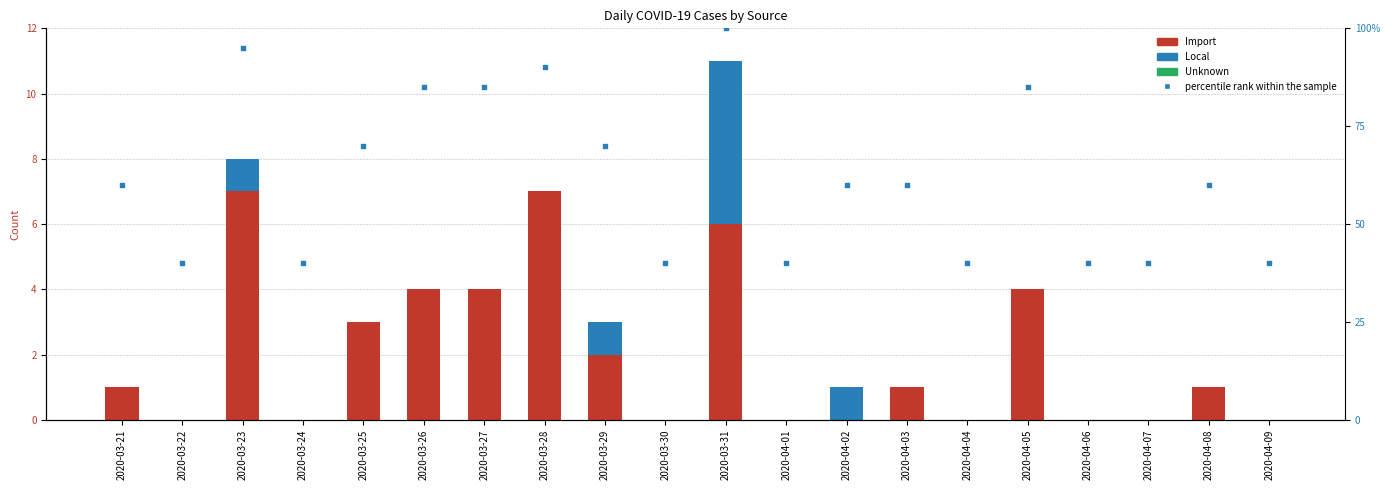

Which series has the largest Y range (max minus min)?

percentile rank within the sample